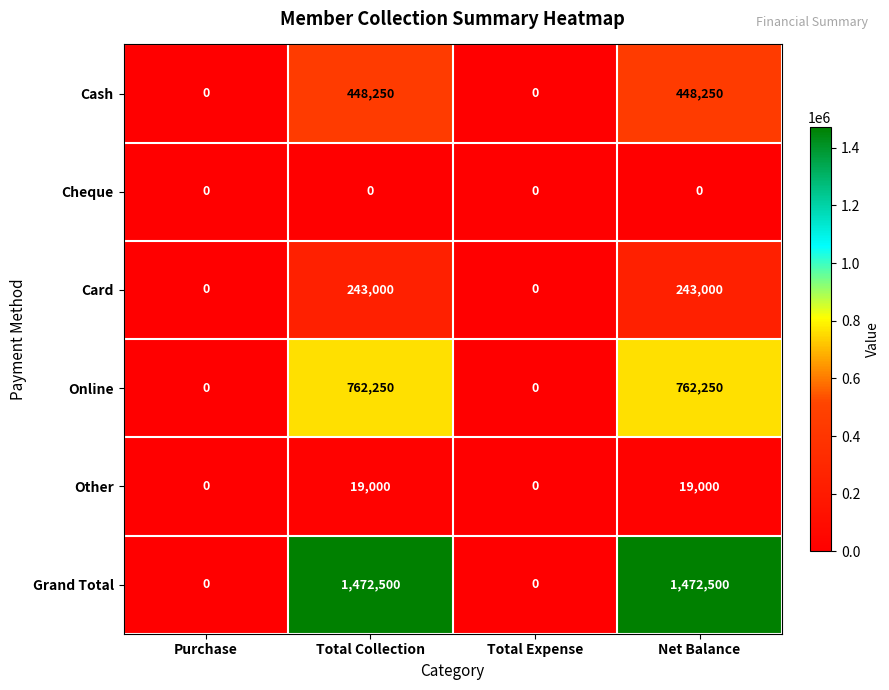

Is it true that Grand Total equals 784682 at Total Expense?

False